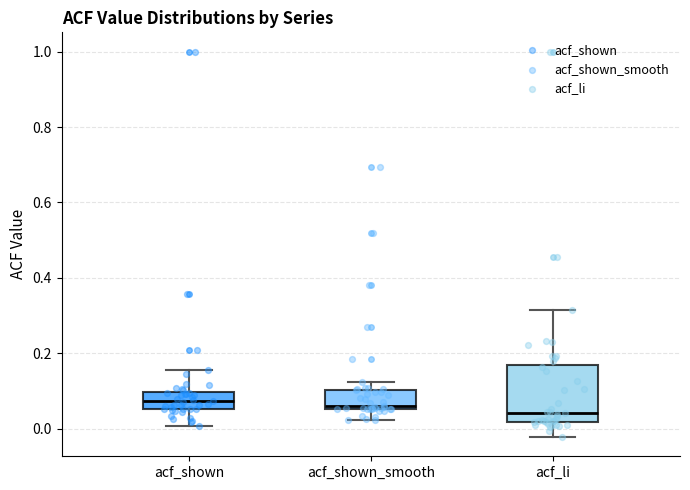

Reading left to right, read every box against the y-axis: the position of its median line, the range the box covers, and the ends of its whiskers. The values are not printed on the chart, so give them approximately, as read against the axis.

acf_shown: median 0.08, box 0.06 to 0.10, whiskers 0.00 to 0.16
acf_shown_smooth: median 0.06 (just above the box's lower edge), box 0.06 to 0.10, whiskers 0.02 to 0.12
acf_li: median 0.04, box 0.02 to 0.16, whiskers -0.02 to 0.32